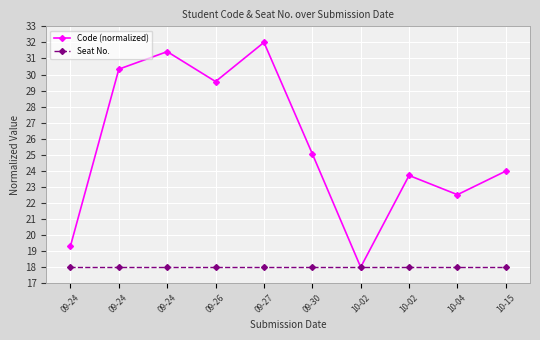

How many interior local peaks does the Code (normalized) series have?

3